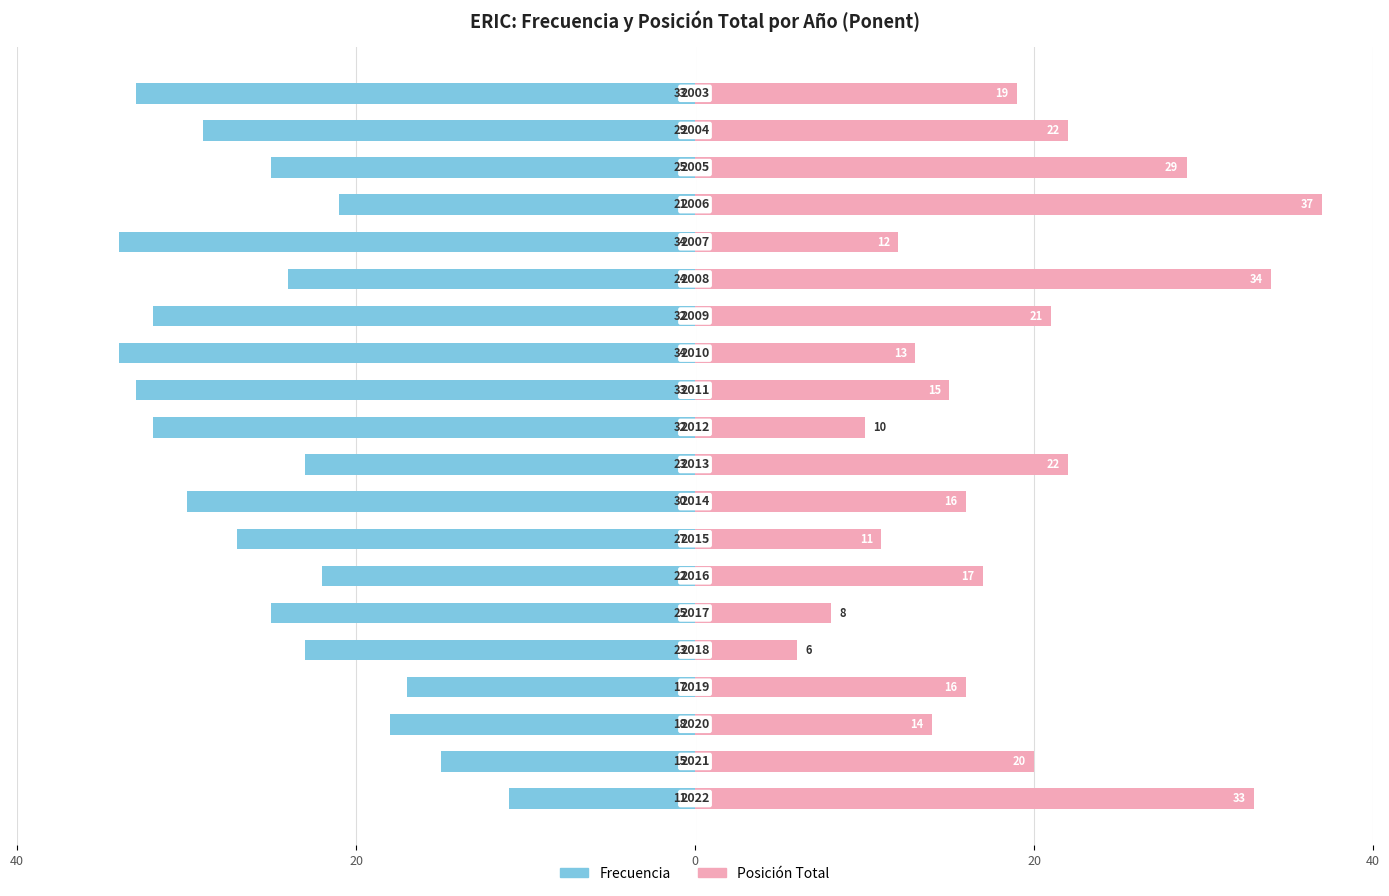

Reading left to right, list all the values displayed in this chart.

Frecuencia: -11	-15	-18	-17	-23	-25	-22	-27	-30	-23	-32	-33	-34	-32	-24	-34	-21	-25	-29	-33
Posición Total: 33	20	14	16	6	8	17	11	16	22	10	15	13	21	34	12	37	29	22	19